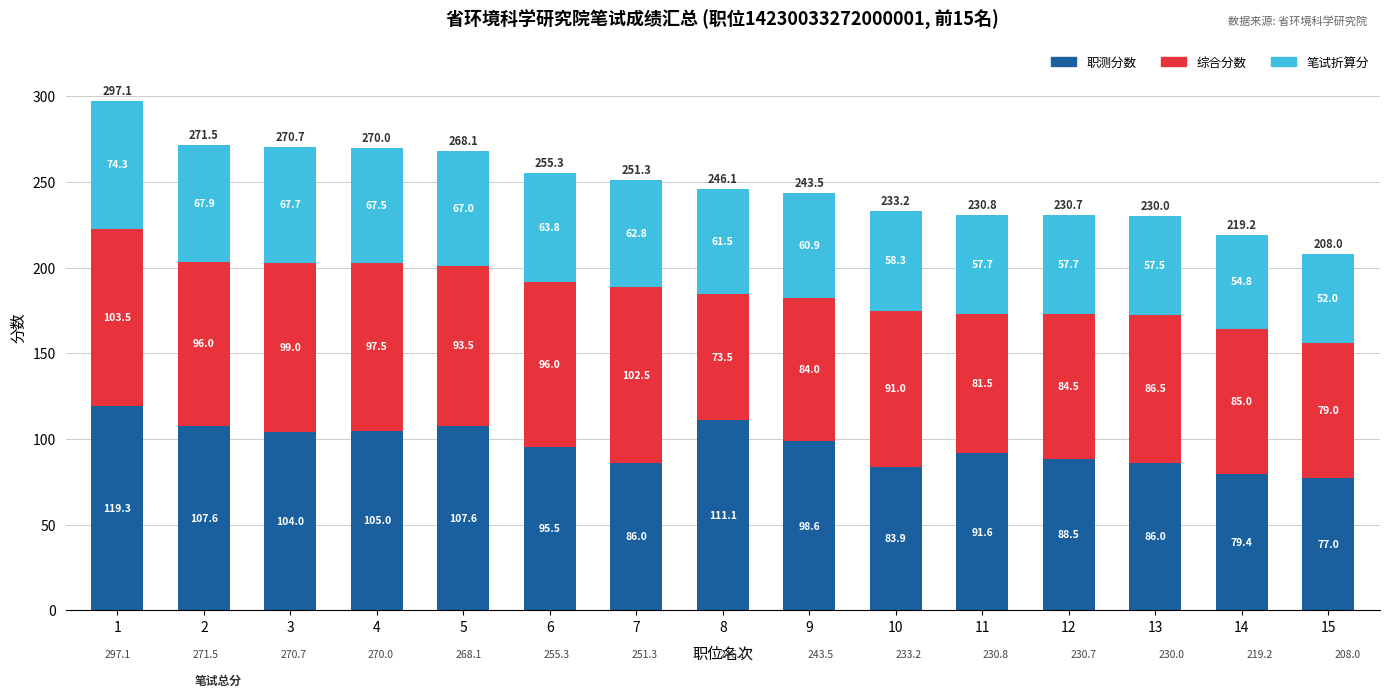

True or false: 职测分数 has a value of 77.0 at 15.

True